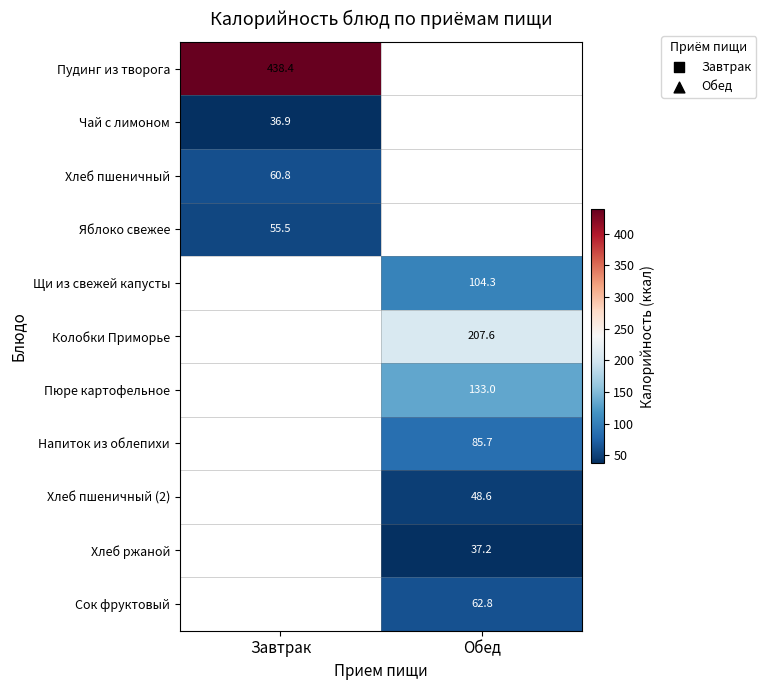

Count the number of categories in the chart.

2